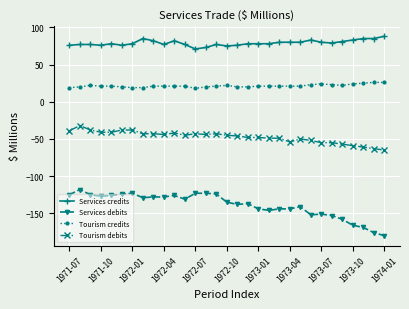

Rank the series by their average value, from highest to lowest.

Services credits, Tourism credits, Tourism debits, Services debits